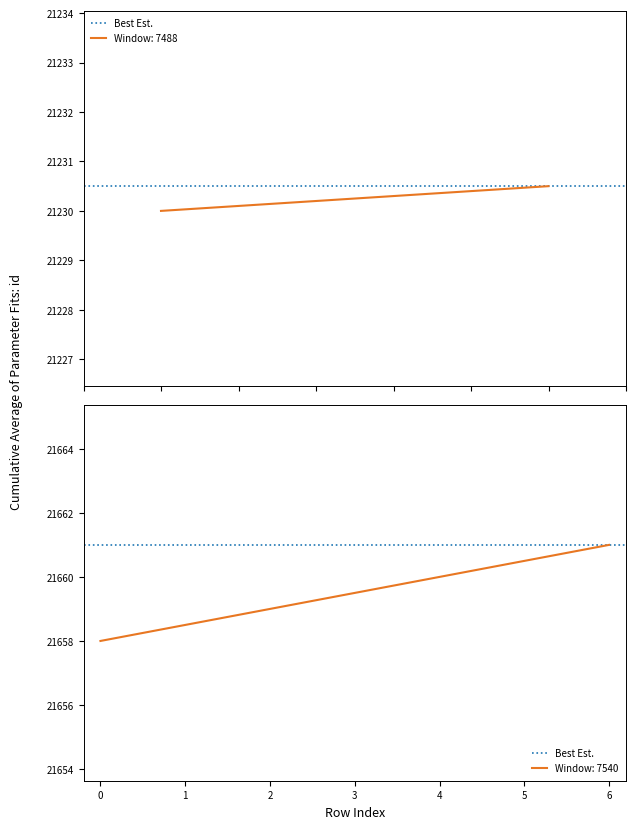

Count the number of categories in the chart.

7